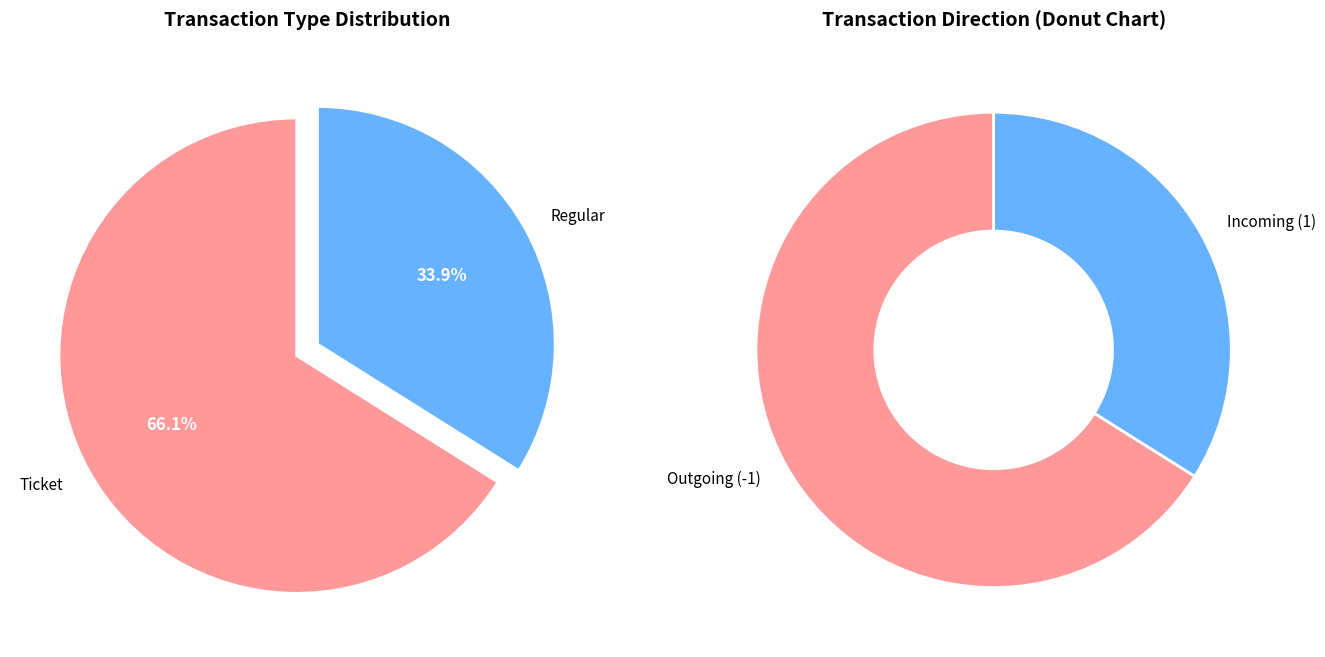

Which category accounts for the majority?

Ticket